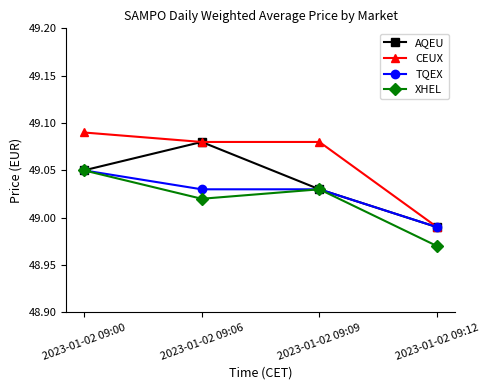

True or false: XHEL and CEUX intersect in this chart.

False